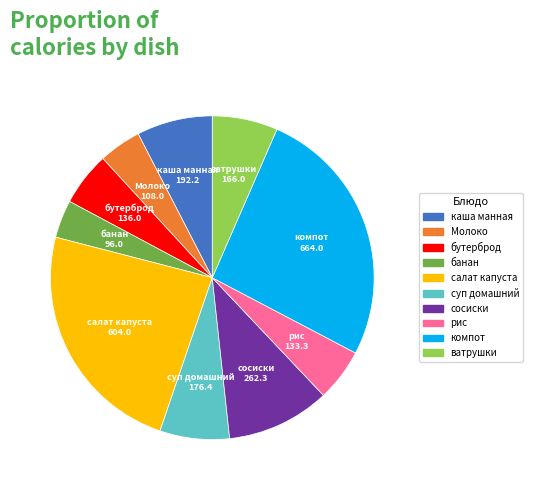

Is there a majority slice in this chart?

No